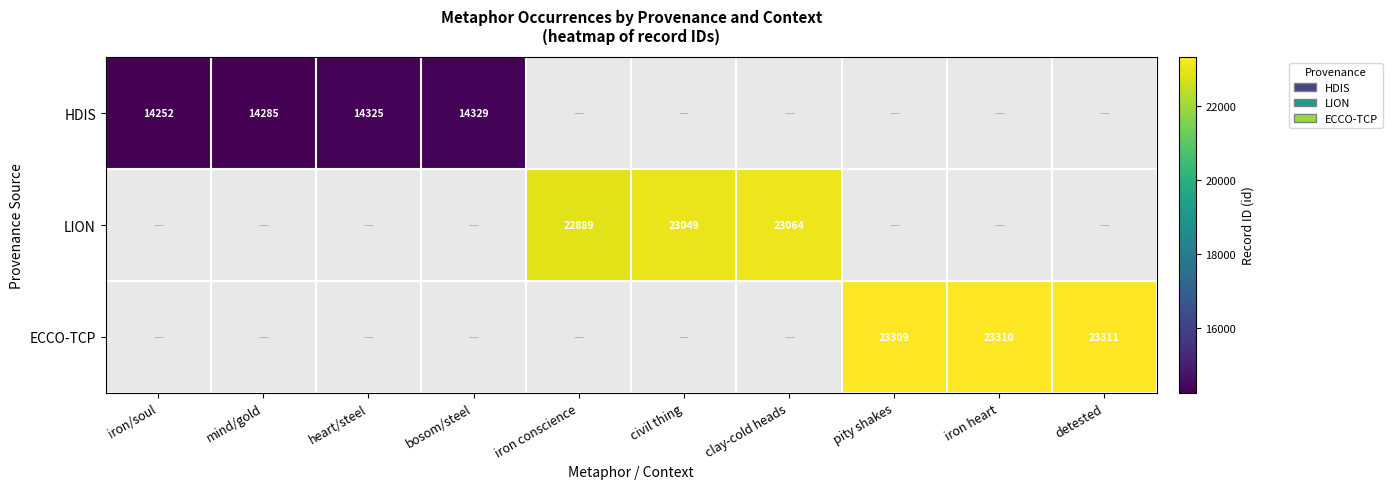

Which label corresponds to the largest value in the chart?

detested